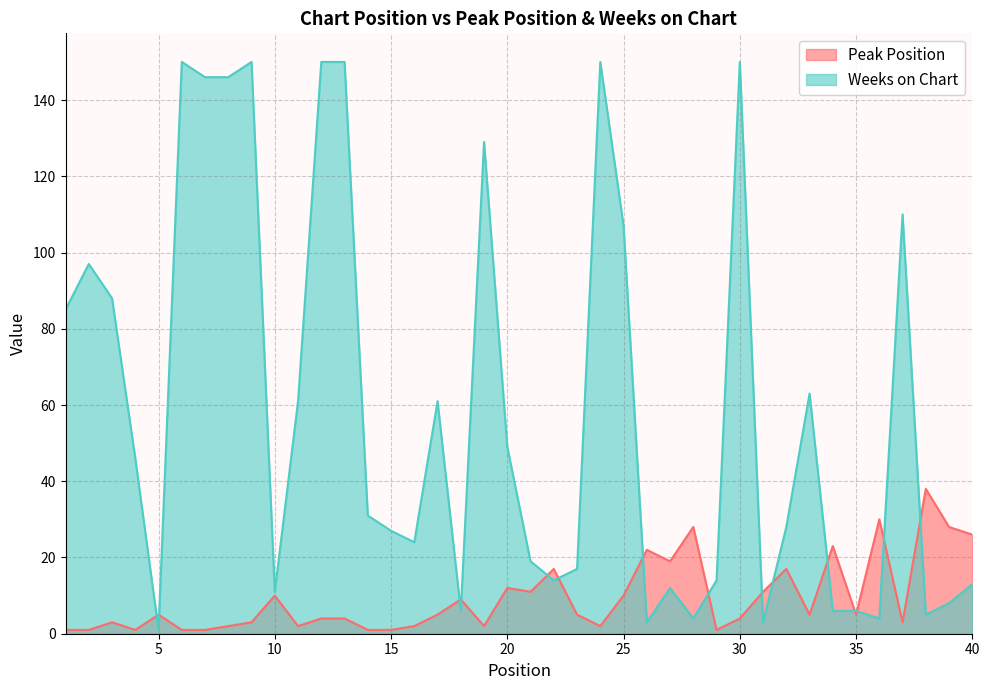

What is the value of the Peak Position point at the 25th from the left?

10